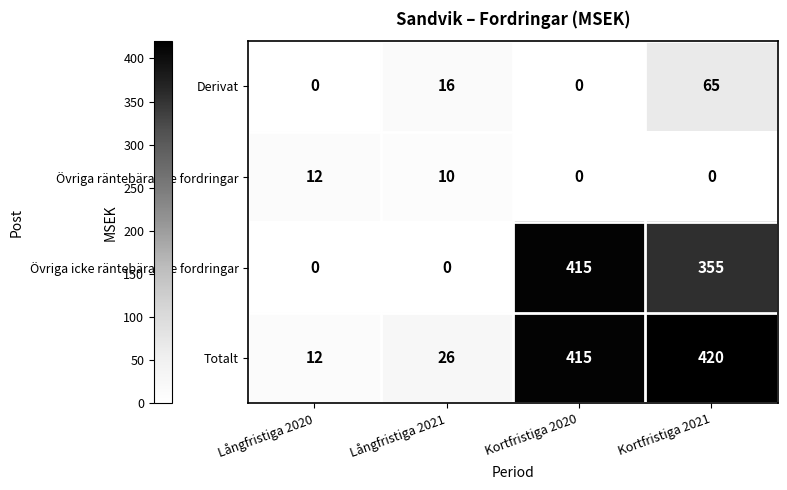

Rank the series by their maximum value, from highest to lowest.

Totalt, Övriga icke räntebärande fordringar, Derivat, Övriga räntebärande fordringar